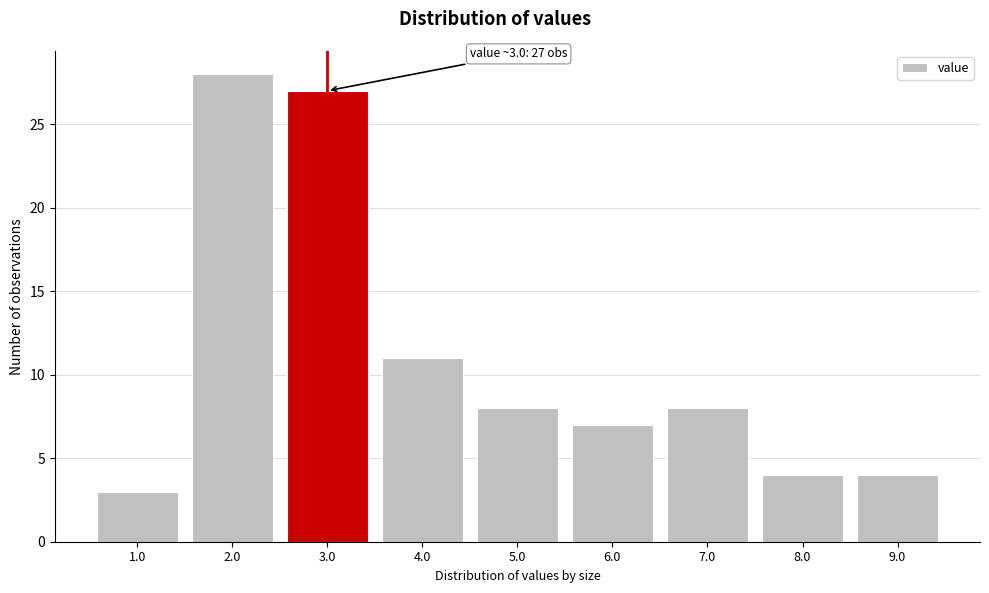

Reading left to right, what are all the values shown in this chart?

1.0=3	2.0=28	3.0=27	4.0=11	5.0=8	6.0=7	7.0=8	8.0=4	9.0=4